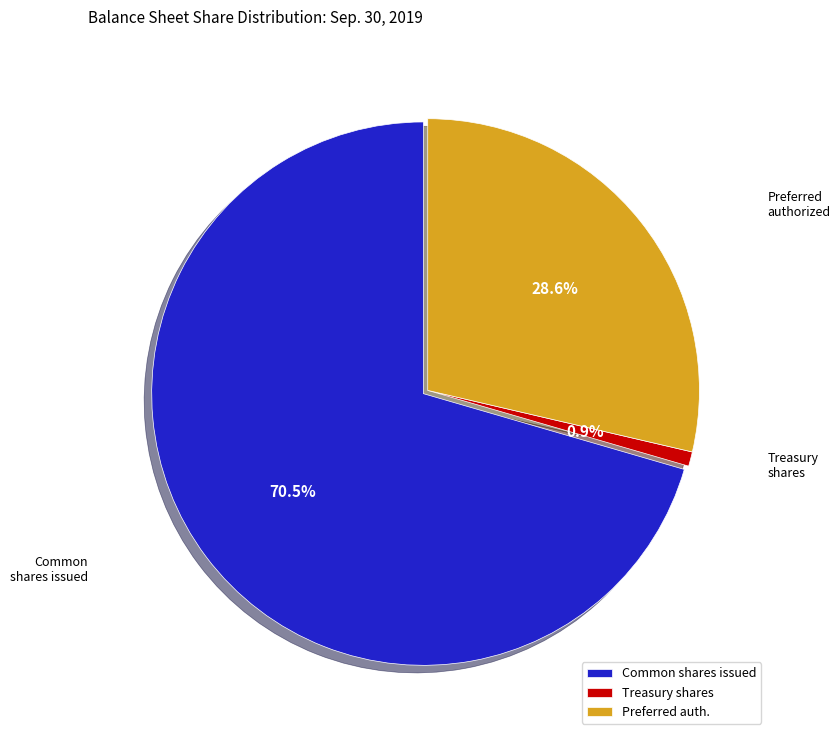

Rank the categories by value from highest to lowest.

Common shares issued, Preferred auth., Treasury shares